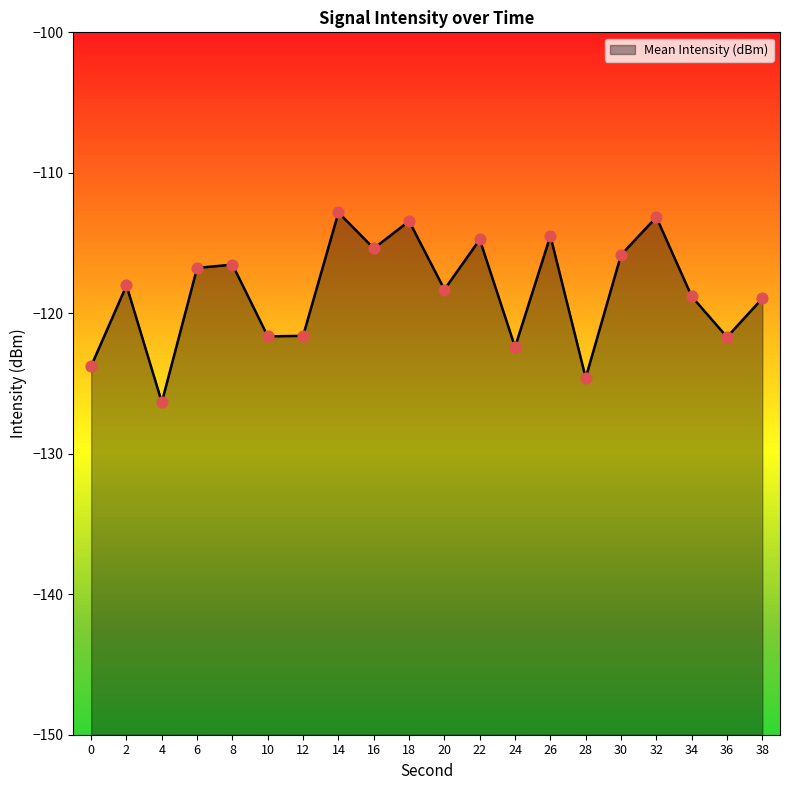

What is the change in value from 0 to 14?

+10.9